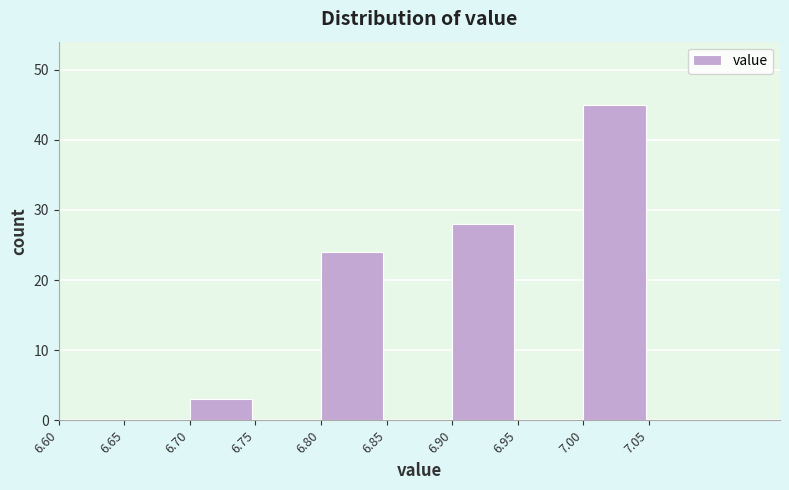

What is the height of the bar covering 6.90 to 6.95 on the x-axis? The values are not printed on the chart, so give them approximately, as read against the axis.

28